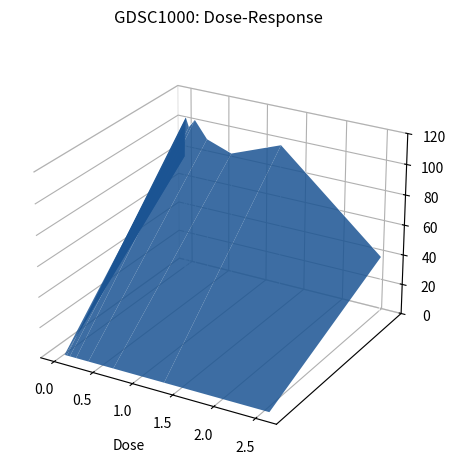

Is it true that the value at 0.0 is 0.0?

True